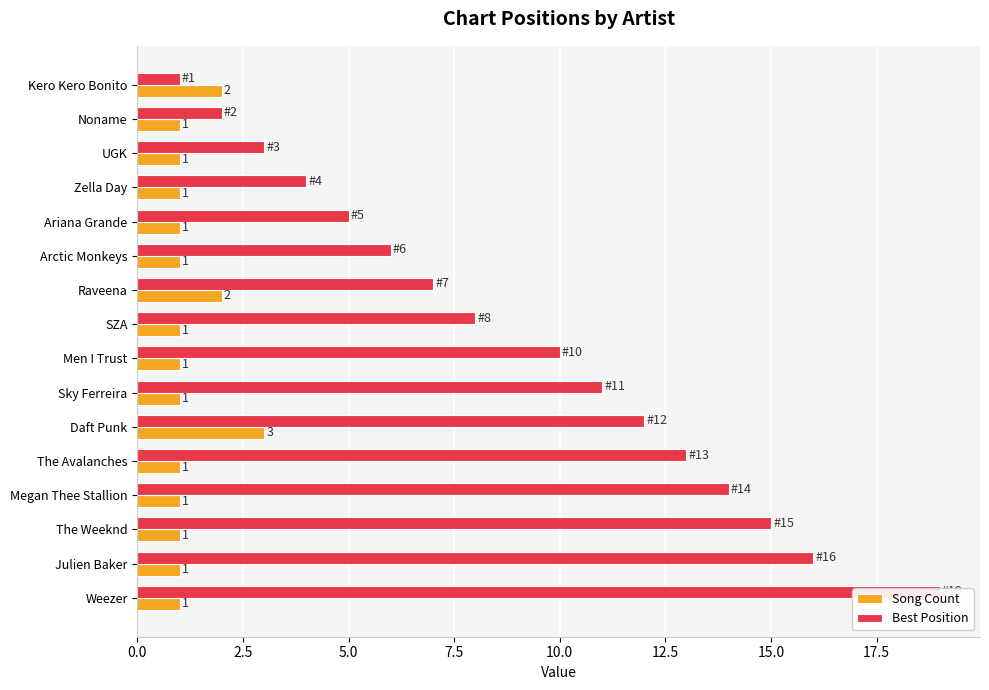

Which series has the largest range (max minus min)?

Best Position